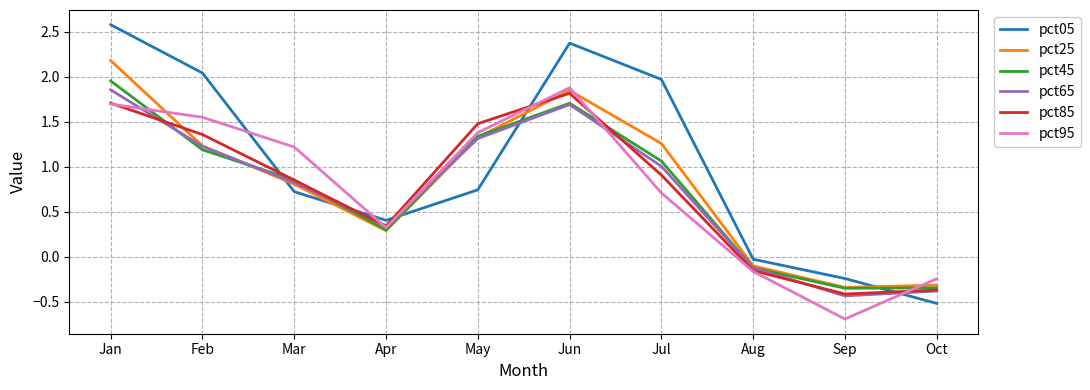

Between which two adjacent categories do pct45 and pct65 first intersect?

Jan and Feb